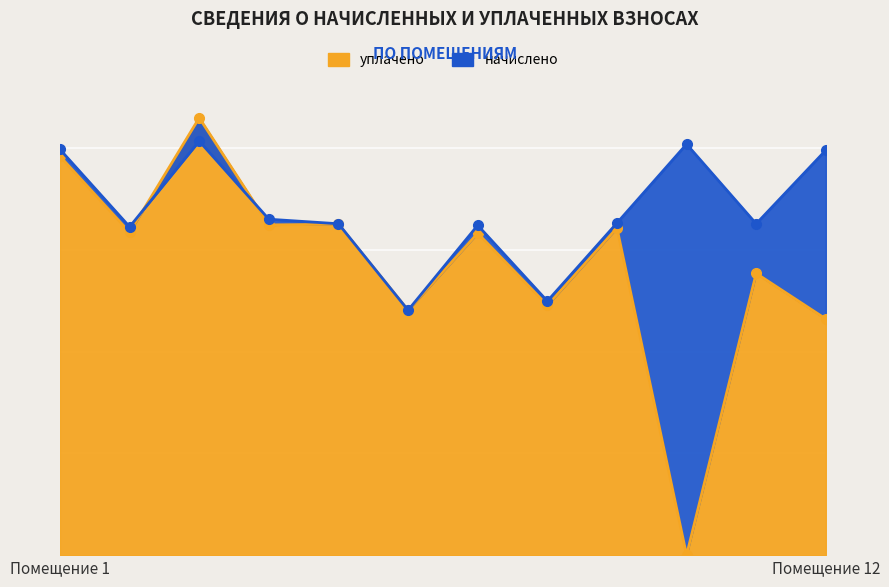

Count the number of data series in this chart.

2